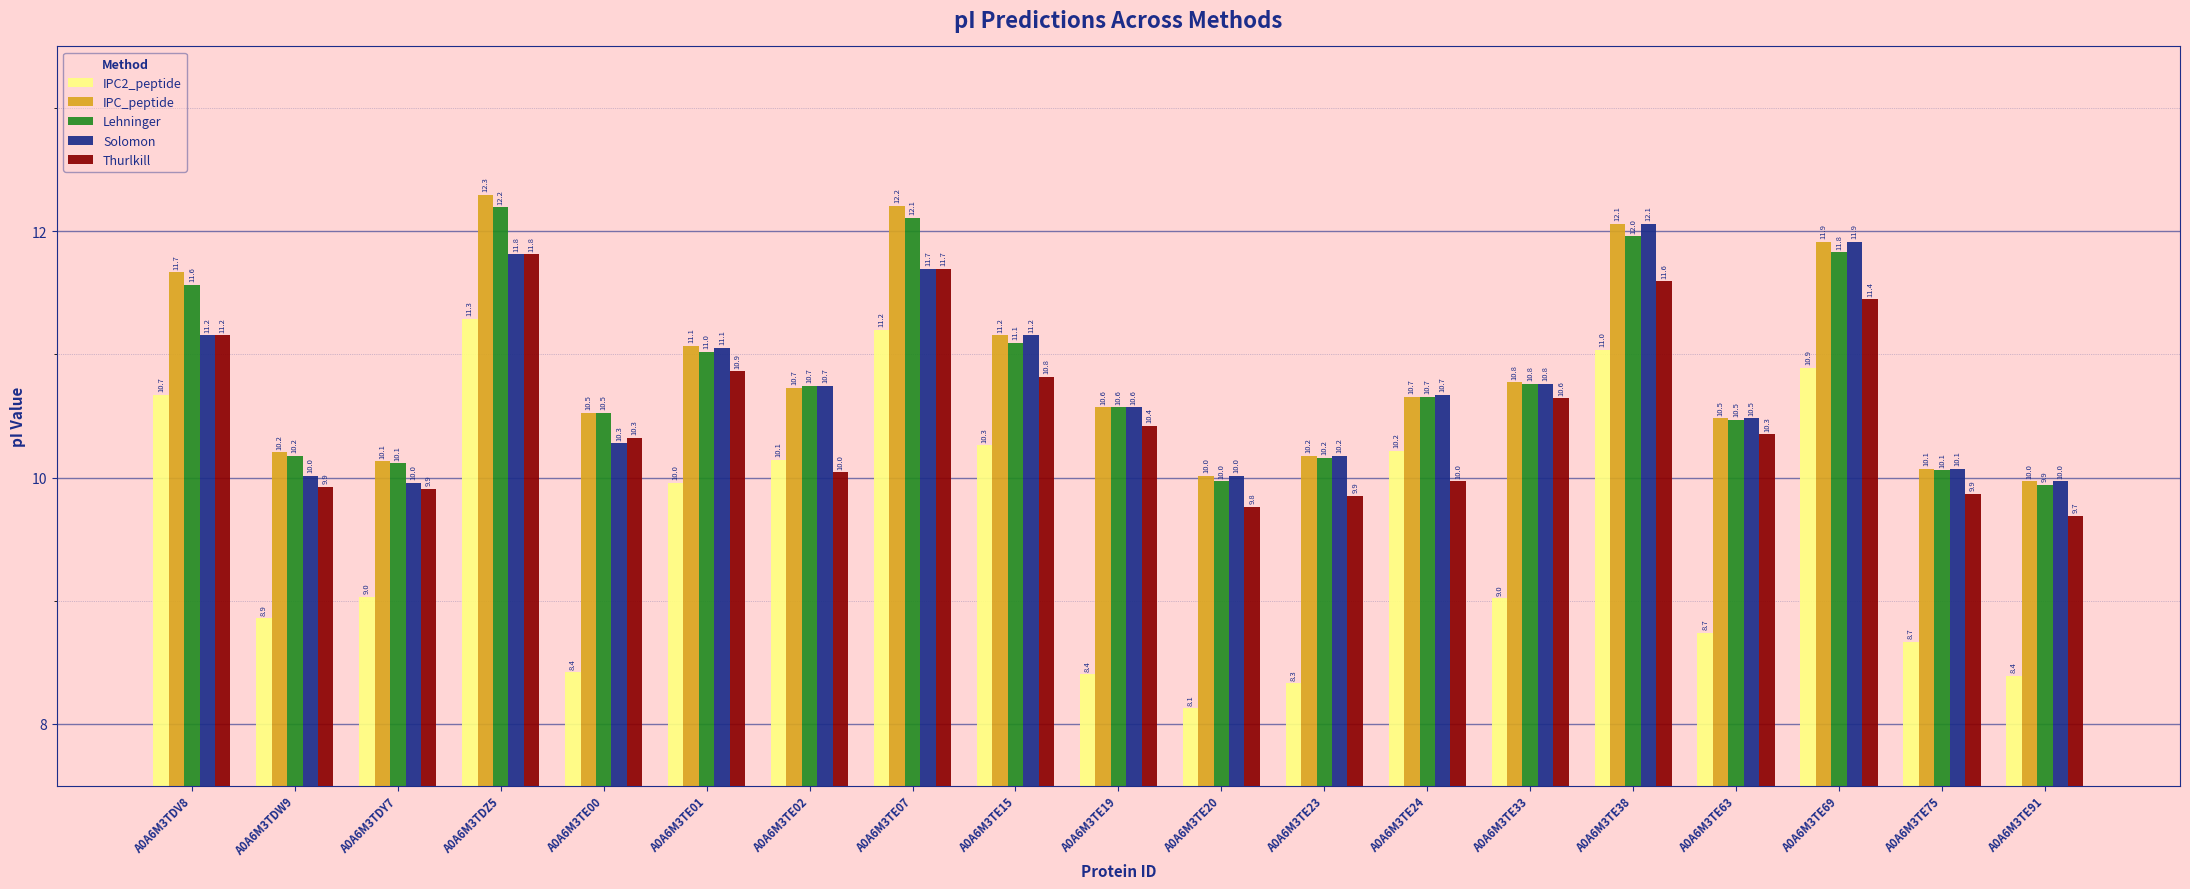

What are all the series names shown in the legend?

IPC2_peptide, IPC_peptide, Lehninger, Solomon, Thurlkill